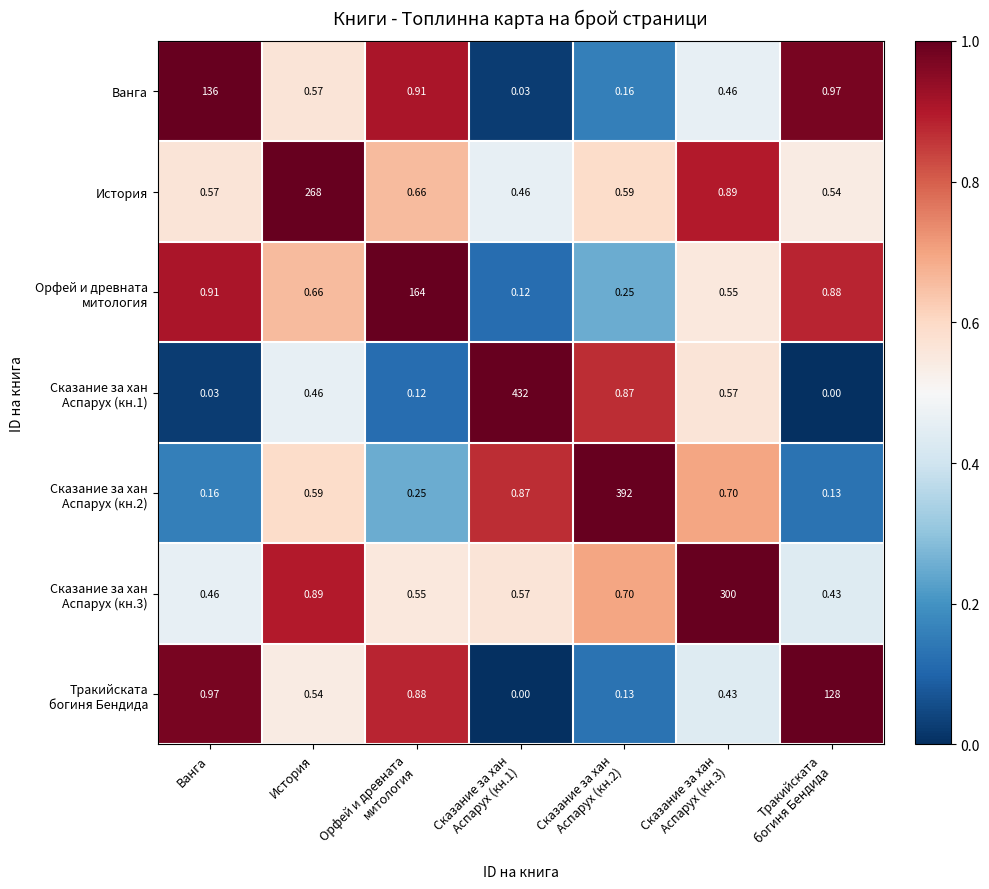

Between Ванга and История, which series saw the biggest shift?

История